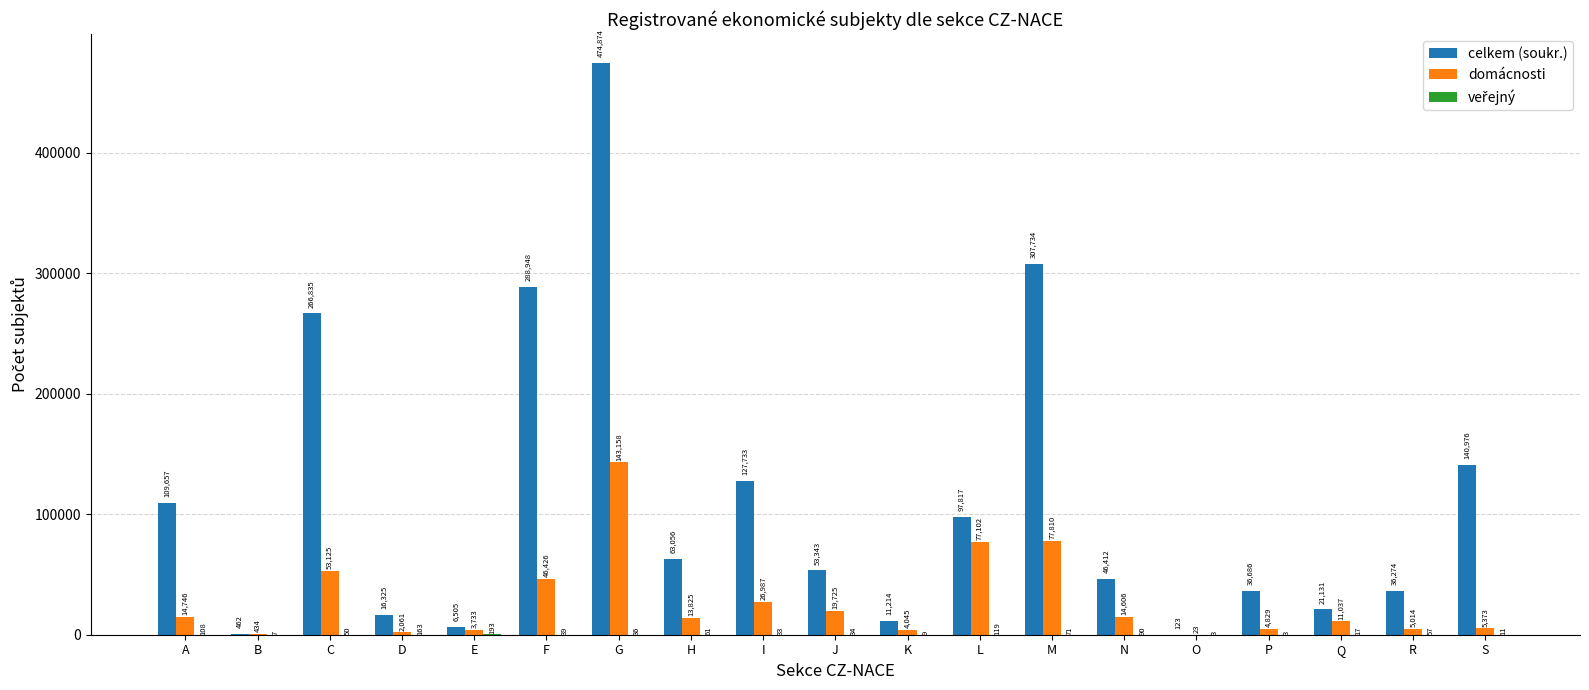

How many categories are shown in the chart?

19